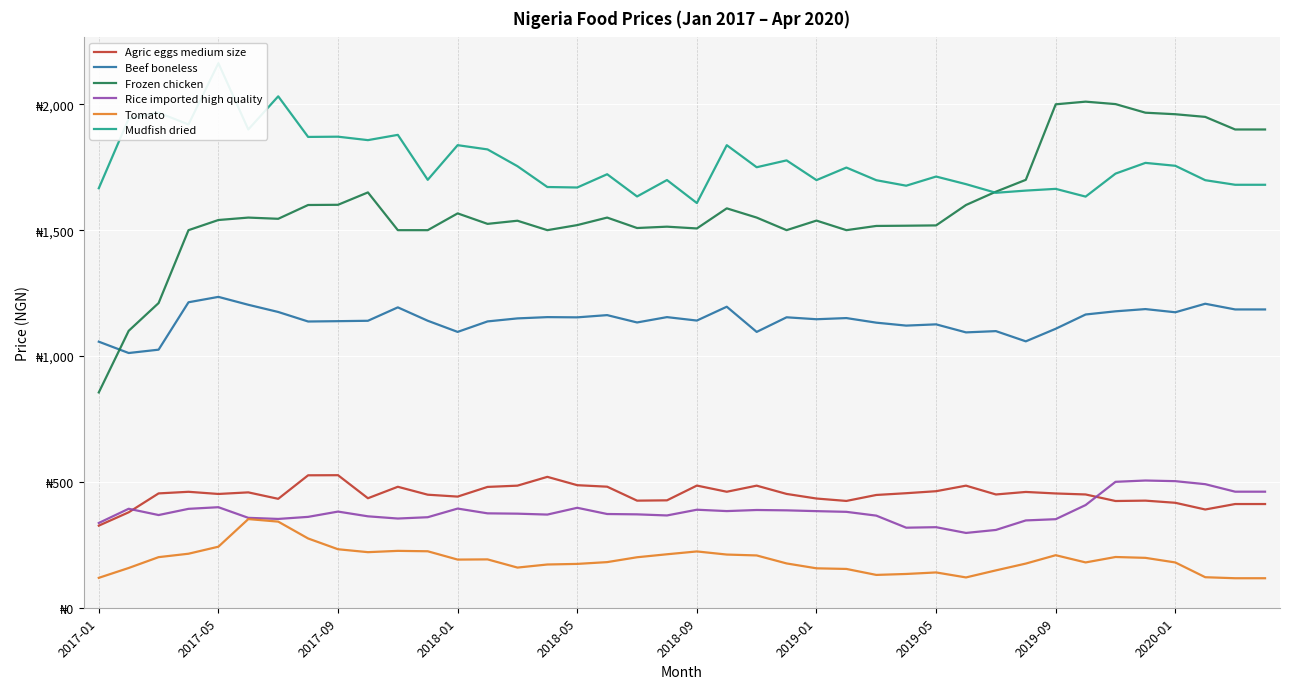

What are all the series names shown in the legend?

Agric eggs medium size, Beef boneless, Frozen chicken, Rice imported high quality, Tomato, Mudfish dried